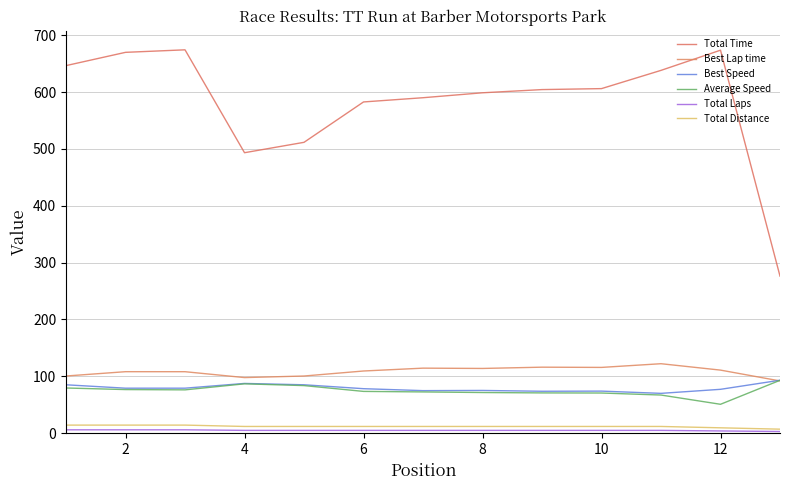

What is the average value of the Total Distance series?

11.9